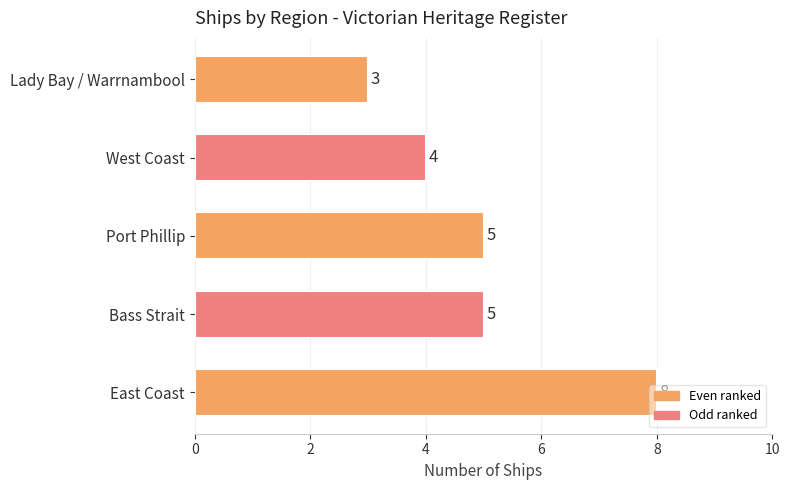

The value at East Coast is 8. True or false?

True